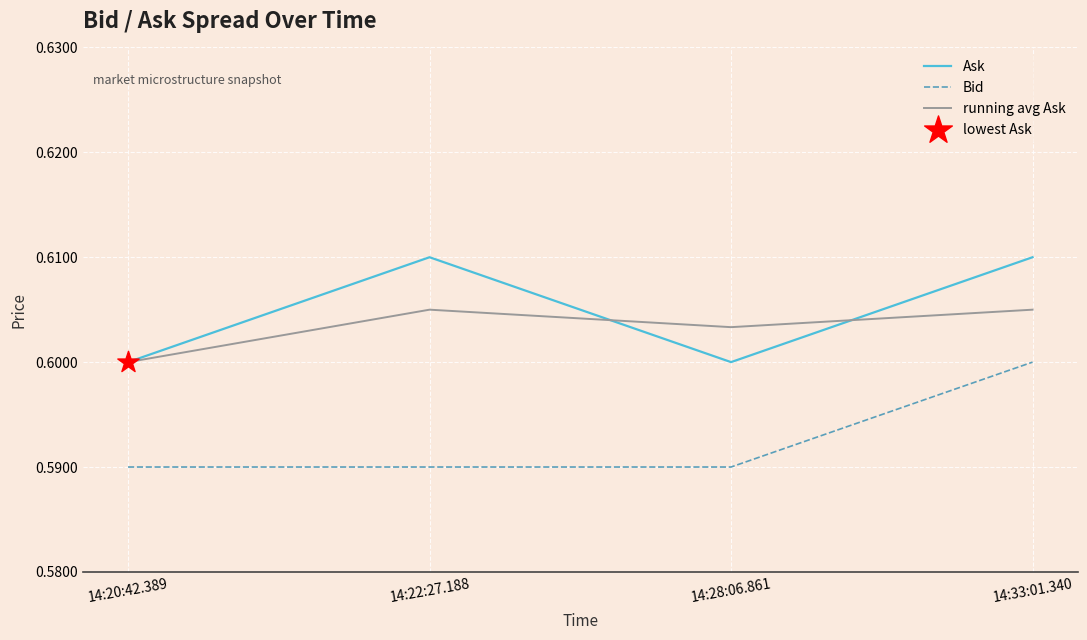

At which category is the sum across all series the highest?

14:33:01.340